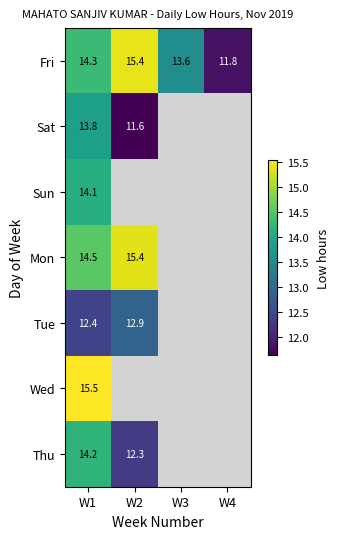

Is the value of Mon at W2 greater than the value of Sat at W1?

Yes